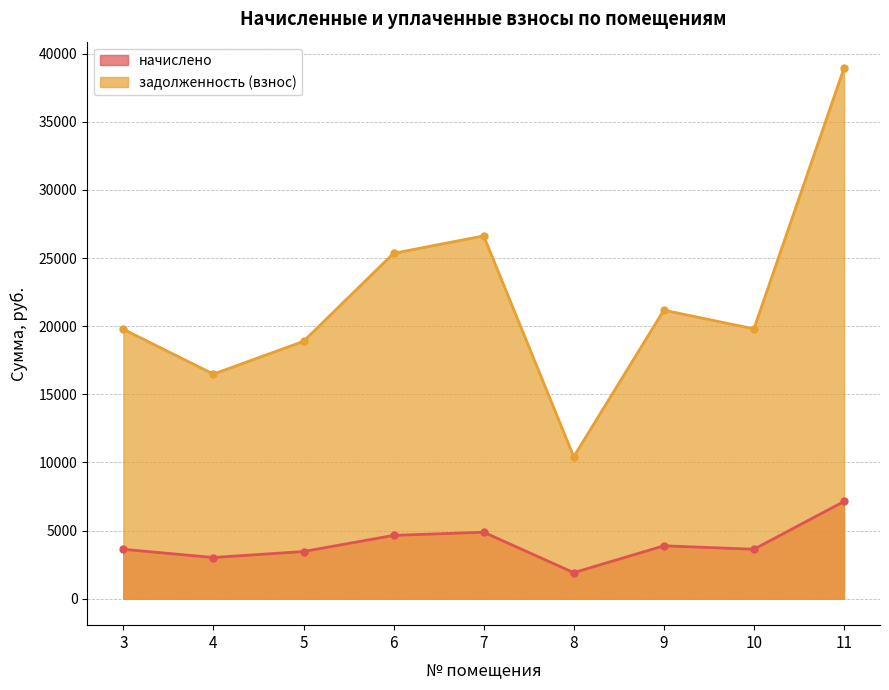

True or false: начислено and задолженность (взнос) cross at least once.

False